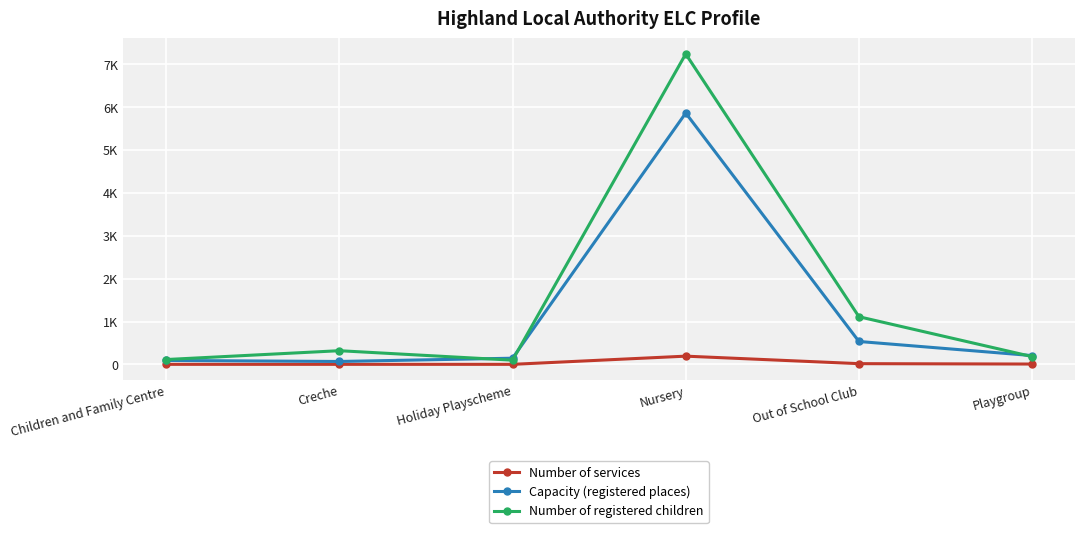

Is the value of Number of services at Out of School Club greater than the value of Capacity (registered places) at Playgroup?

No